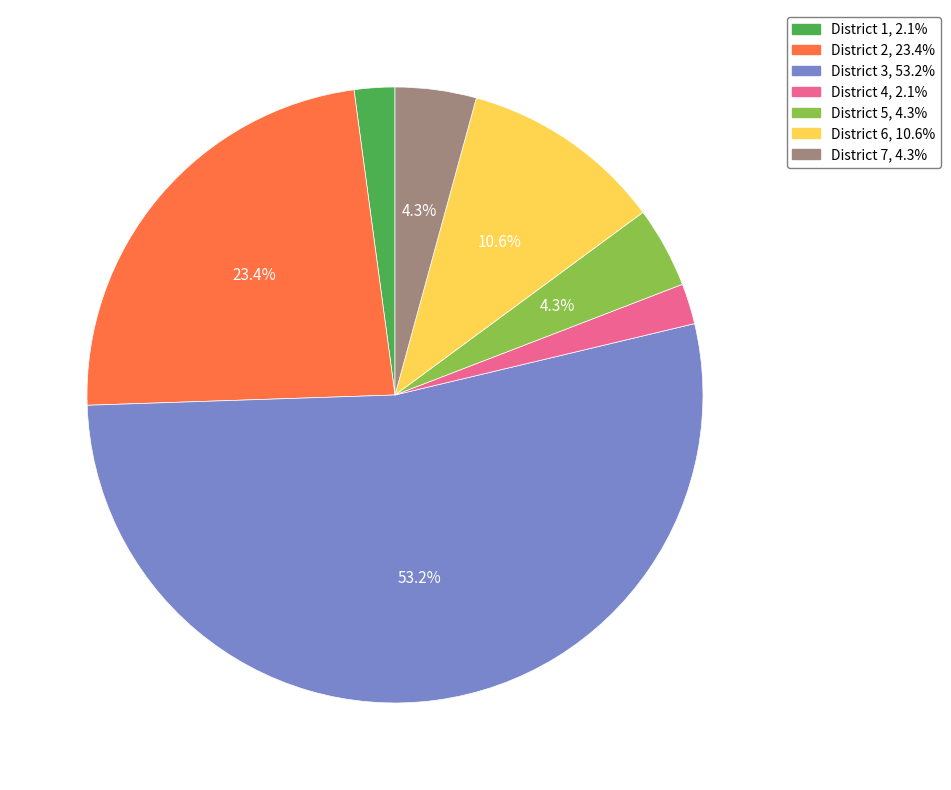

How many segments does this pie chart have?

7